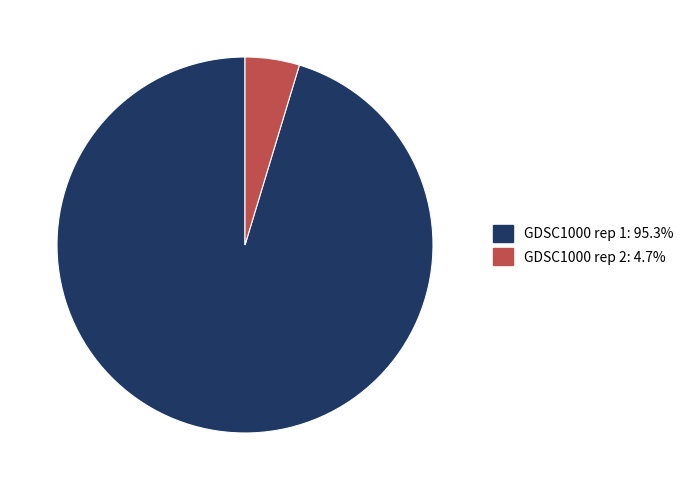

Which has a higher value, GDSC1000 rep 1 or GDSC1000 rep 2?

GDSC1000 rep 1